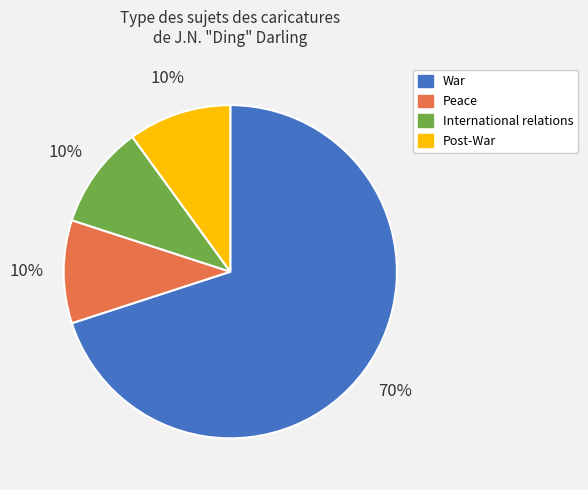

Which has a higher value, War or Post-War?

War